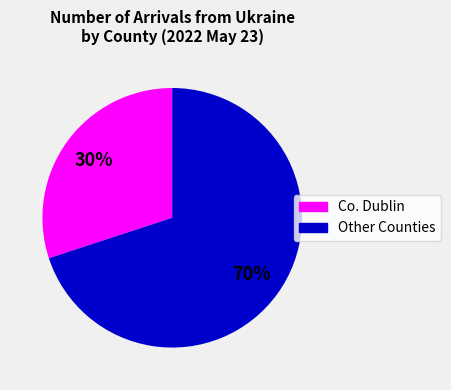

Is there a majority slice in this chart?

Yes